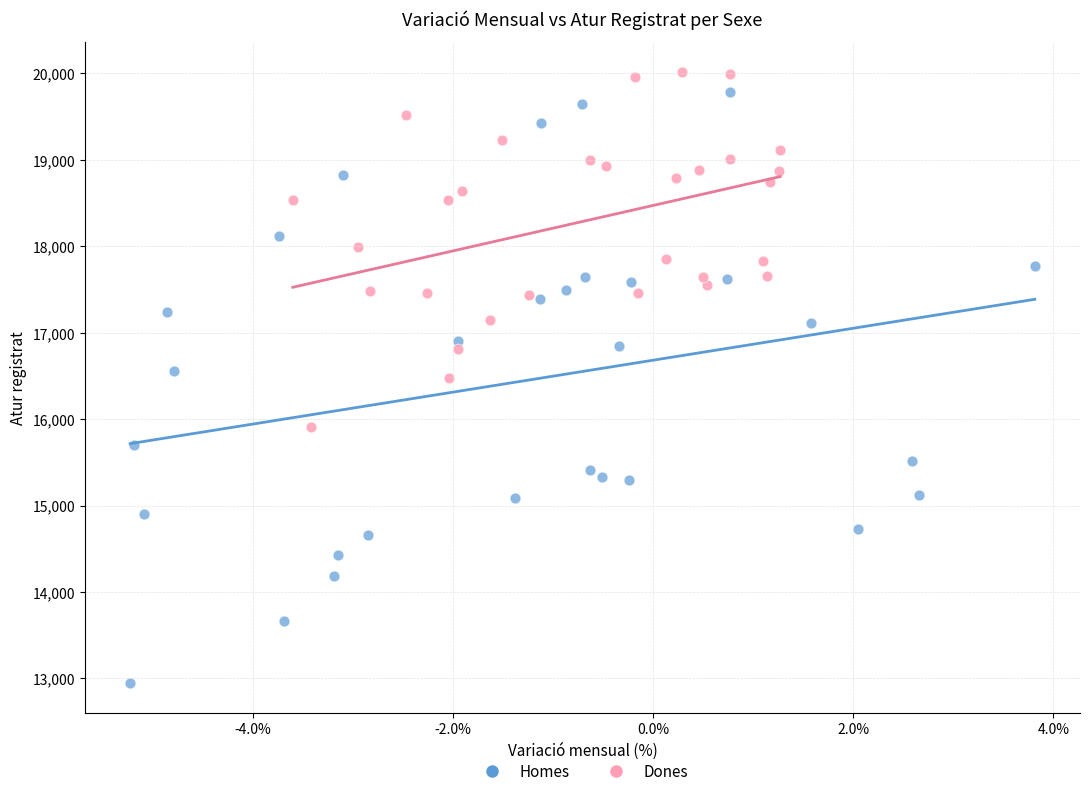

Which series has the widest spread of Y values?

Homes